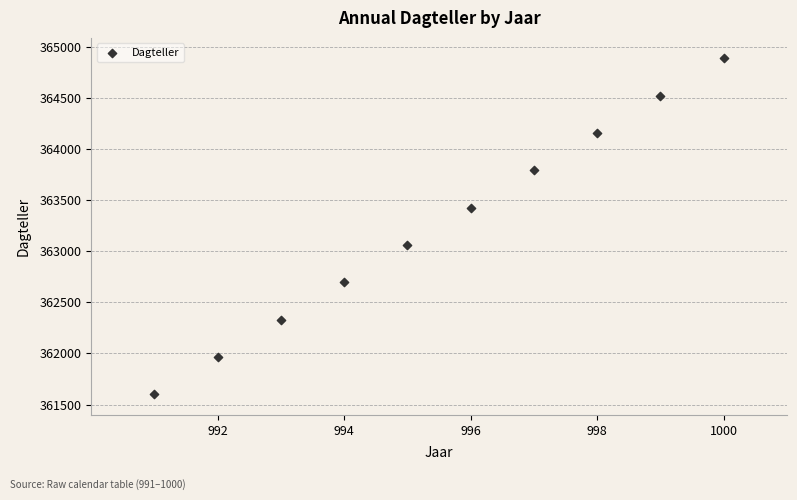

What is the average Y value?

363242